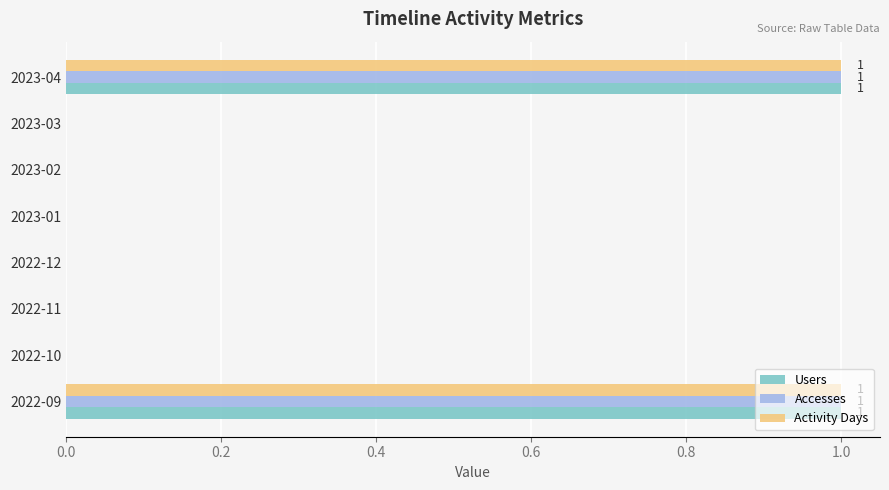

What is the total value across all series at 2022-09?

3